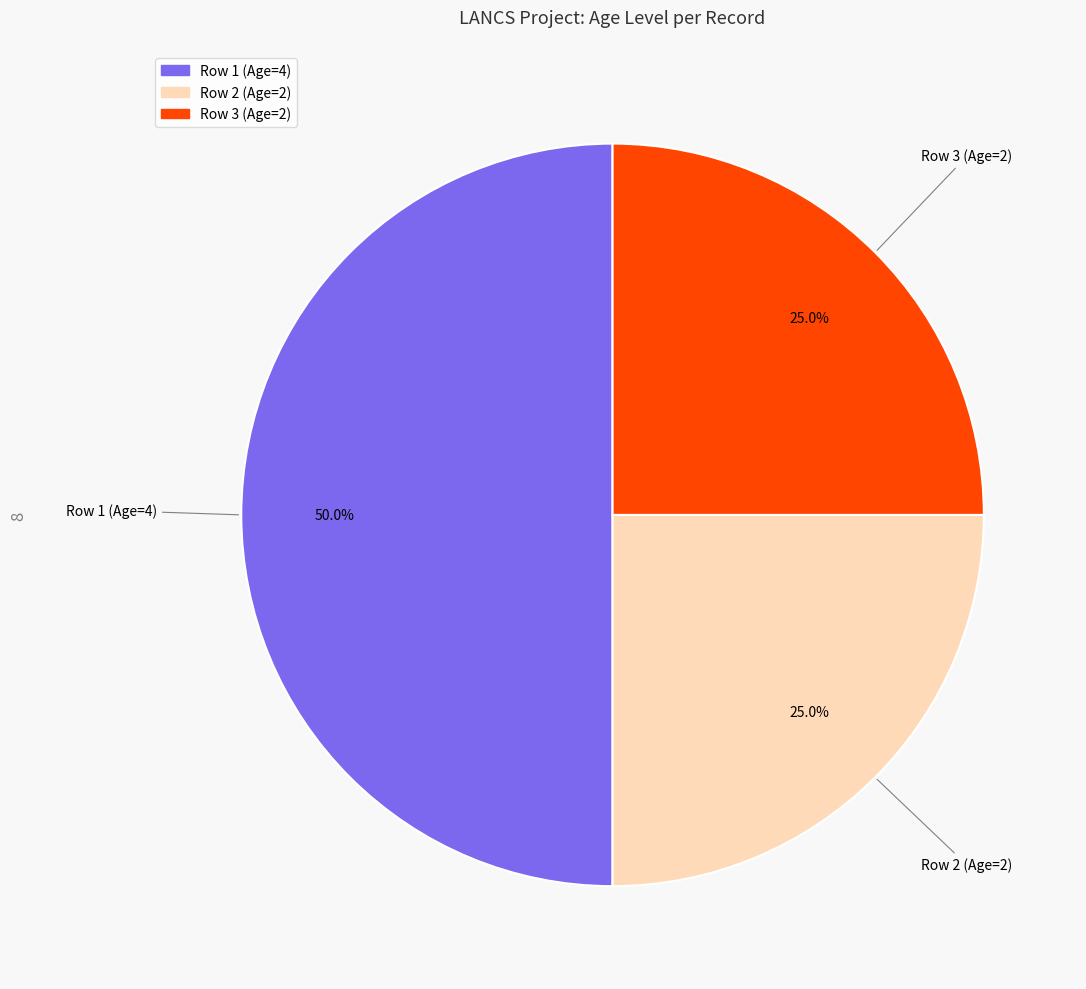

How many slices are in this pie chart?

3